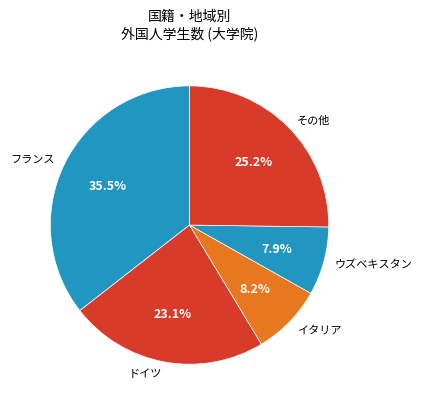

Does any single category account for the majority?

No